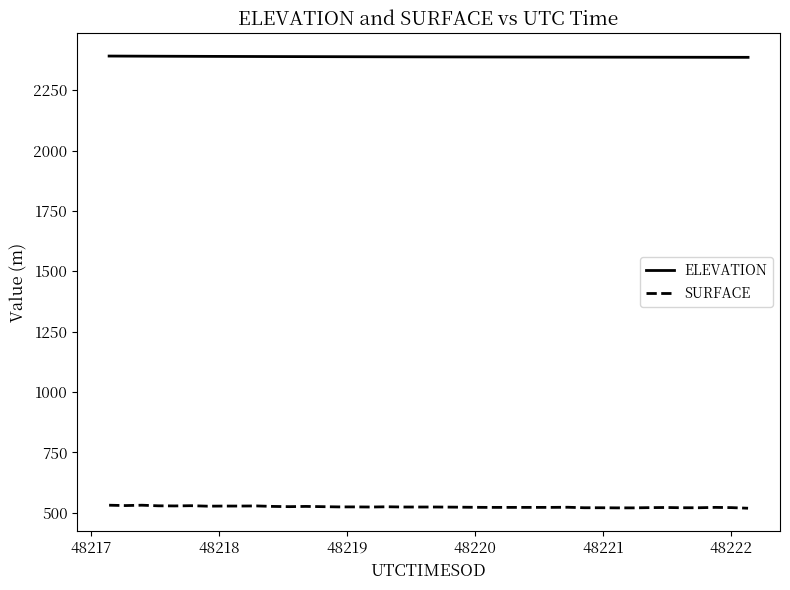

True or false: SURFACE and ELEVATION cross at least once.

False